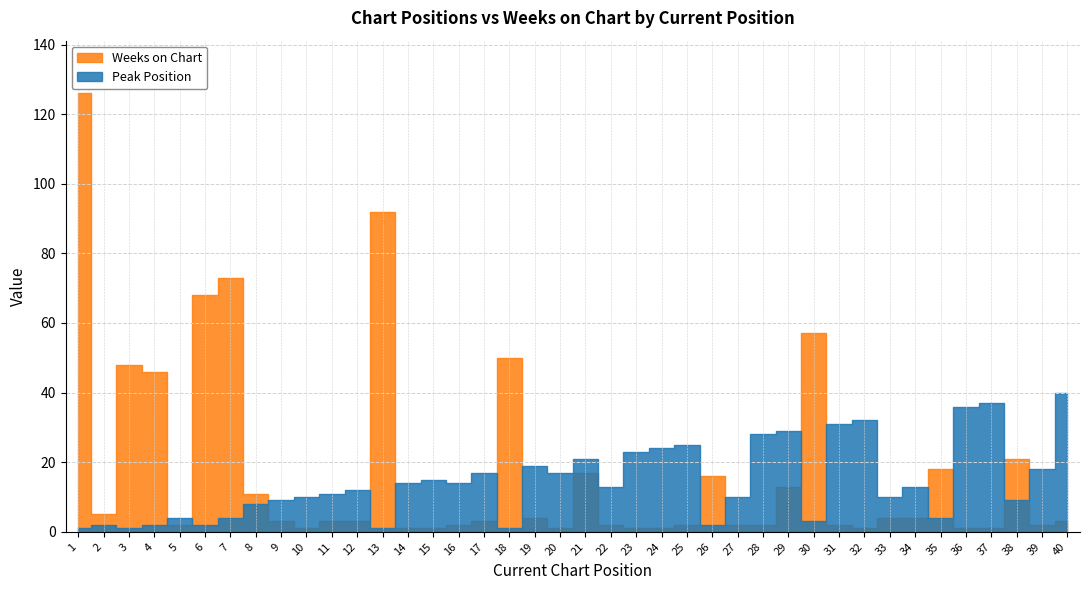

What is the sum of all Weeks on Chart values?

713